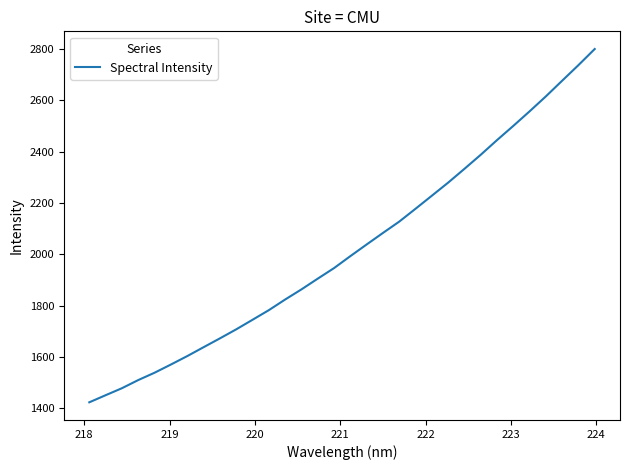

What is the greatest value displayed?

2799.3